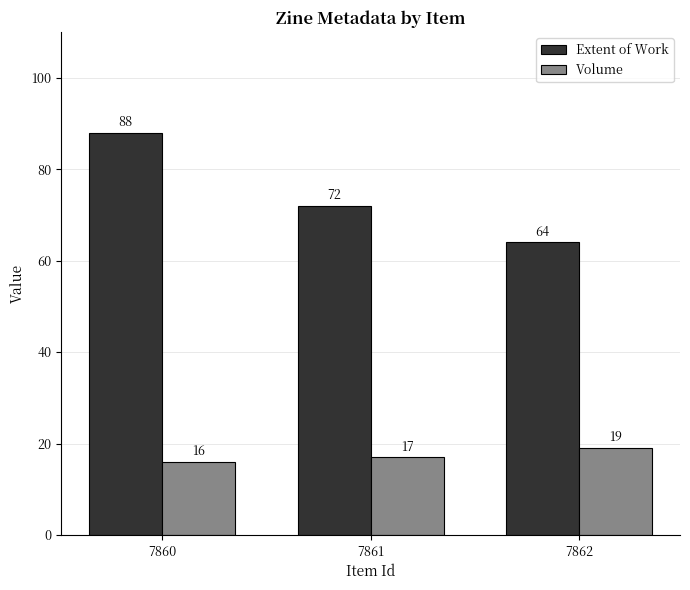

Reading left to right, transcribe all the data shown in this chart.

Extent of Work: 88	72	64
Volume: 16	17	19